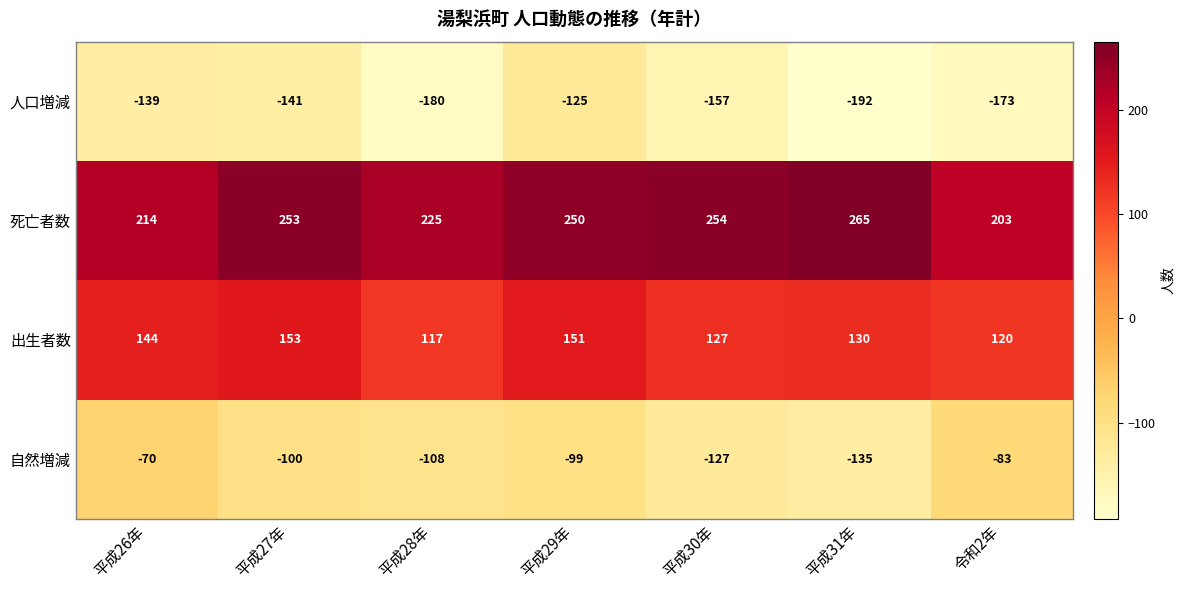

Reading left to right, extract all data points from this chart.

人口増減: -139	-141	-180	-125	-157	-192	-173
死亡者数: 214	253	225	250	254	265	203
出生者数: 144	153	117	151	127	130	120
自然増減: -70	-100	-108	-99	-127	-135	-83